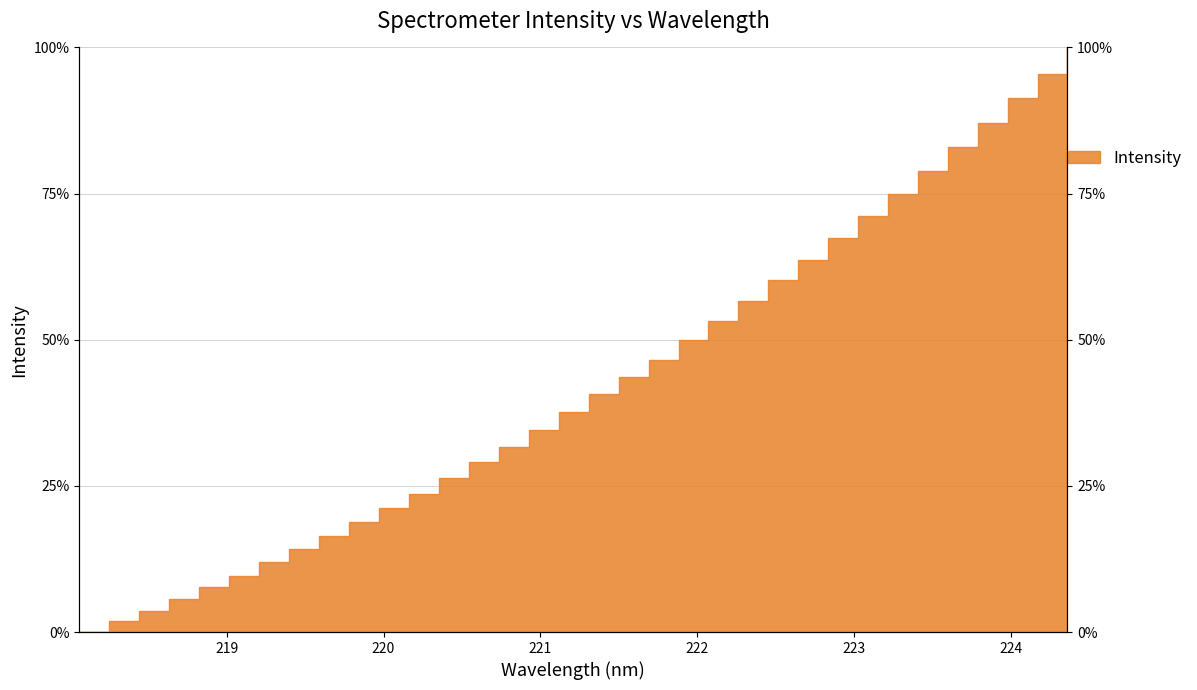

The chart shows a value of 14.1 at 219.3979. True or false?

True